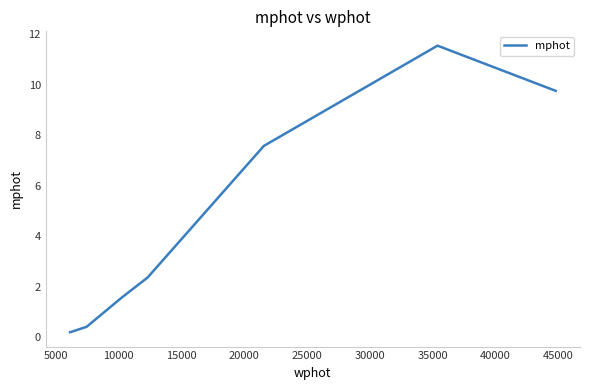

What is the greatest value displayed?

11.6